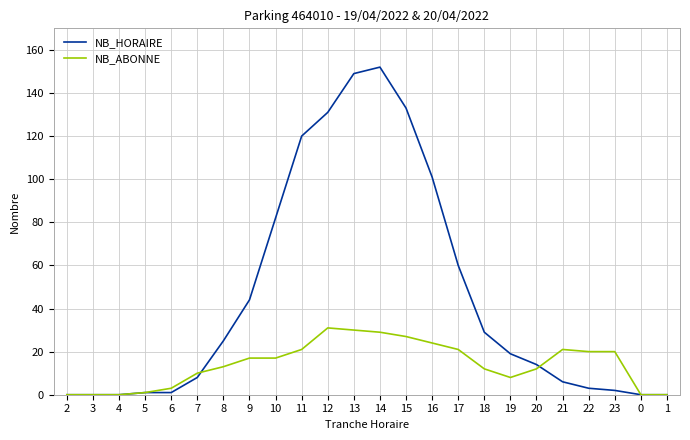

At 12, list the series in order from smallest to largest.

NB_ABONNE, NB_HORAIRE